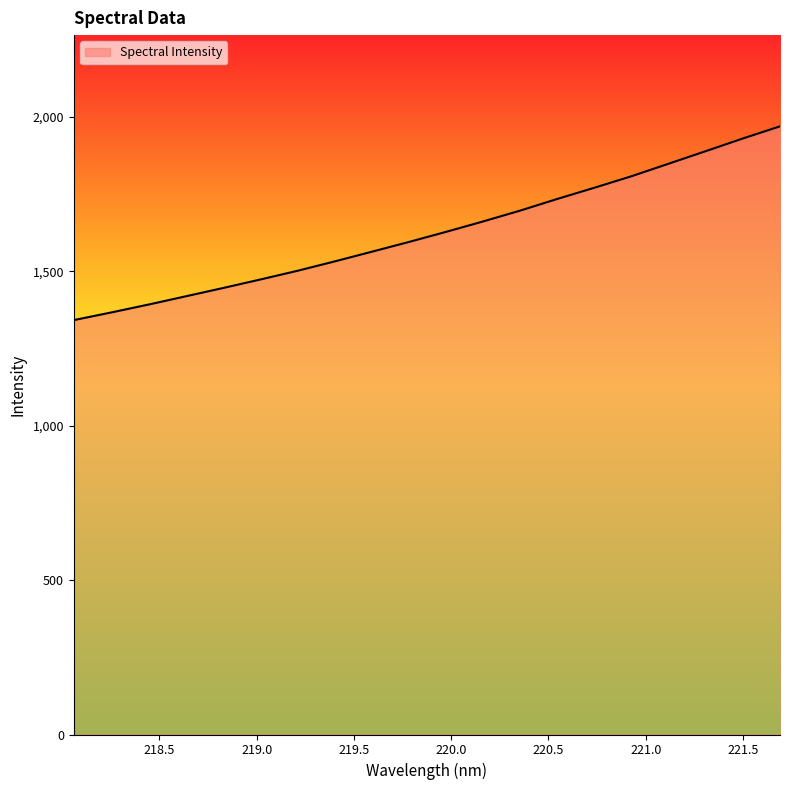

What is the greatest value displayed?

1970.1